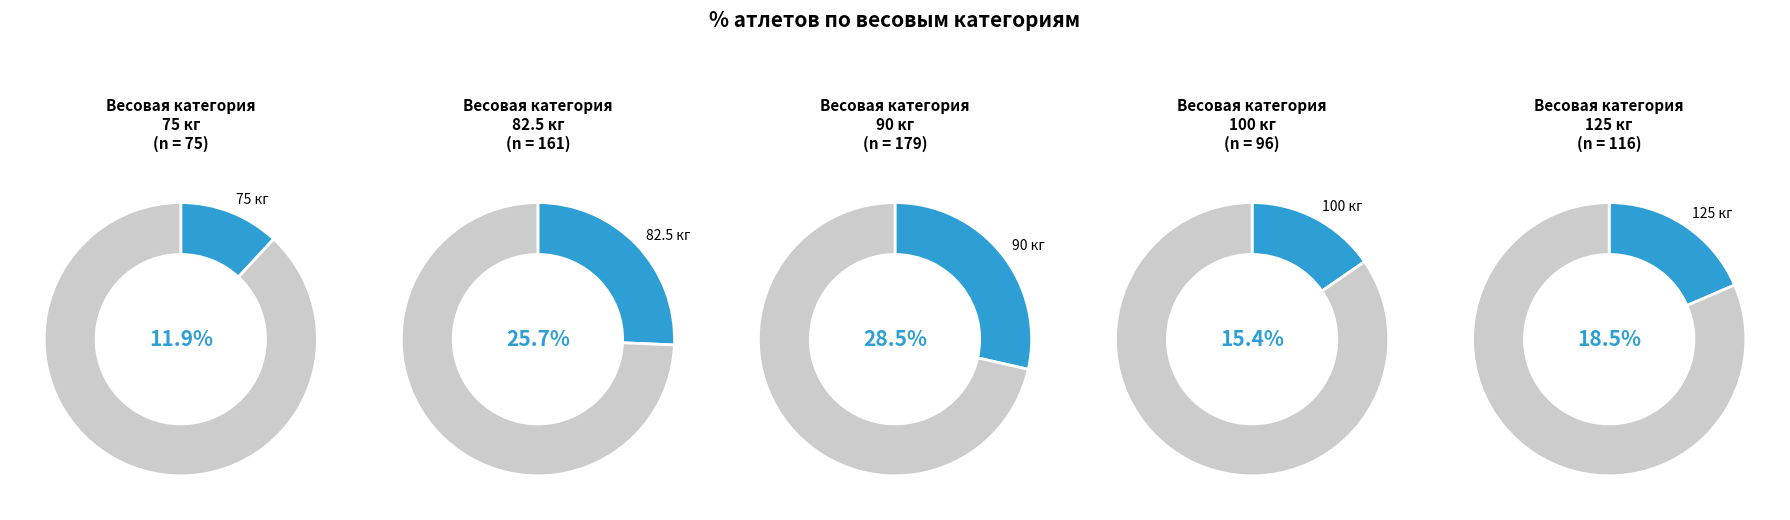

To the nearest percent, what percentage of the pie is values?

12%